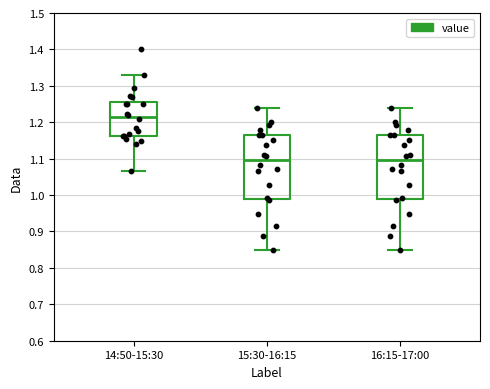

Reading left to right, read every box against the y-axis: the position of its median line, the range the box covers, and the ends of its whiskers. The values are not printed on the chart, so give them approximately, as read against the axis.

14:50-15:30: median 1.21, box 1.16 to 1.26, whiskers 1.07 to 1.33
15:30-16:15: median 1.10, box 0.99 to 1.17, whiskers 0.85 to 1.24
16:15-17:00: median 1.10, box 0.99 to 1.17, whiskers 0.85 to 1.24